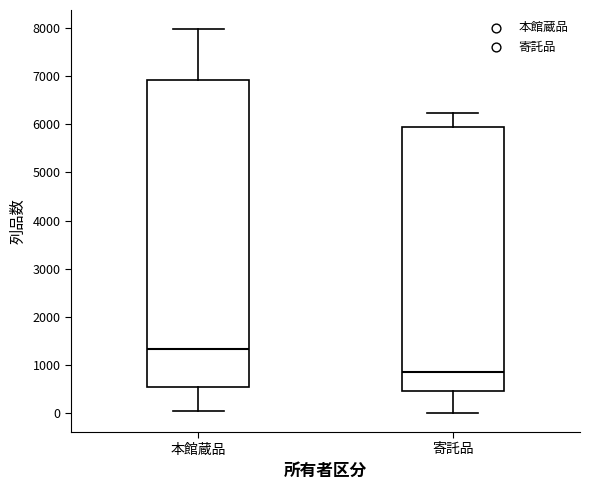

Reading left to right, transcribe this box plot: for each box, give where its median line is, the range the box spans, and where its two whiskers end, as read against the y-axis. The values are not printed on the chart, so give them approximately, as read against the axis.

本館蔵品: median 1300, box 500 to 6900, whiskers 0 to 8000
寄託品: median 900, box 500 to 5900, whiskers 0 to 6200